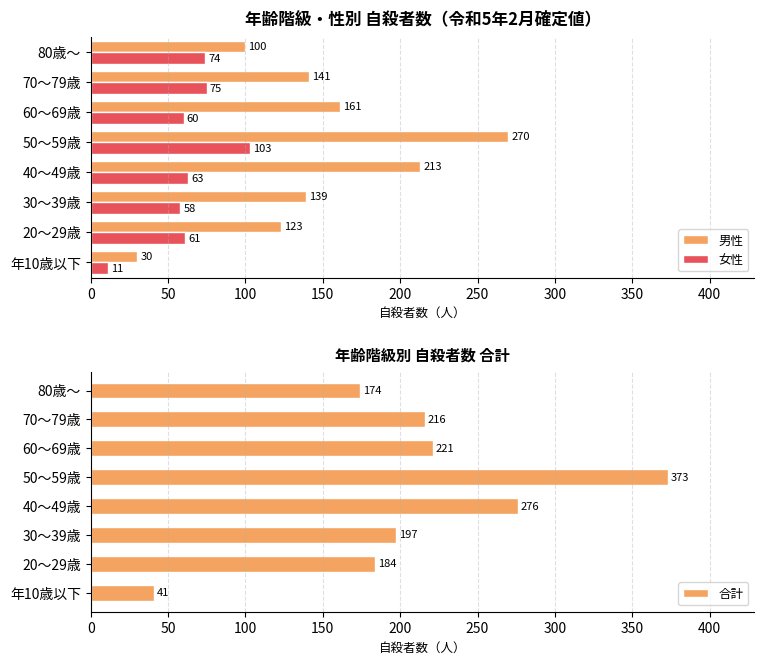

At which label is 男性 closest to 150?

70～79歳